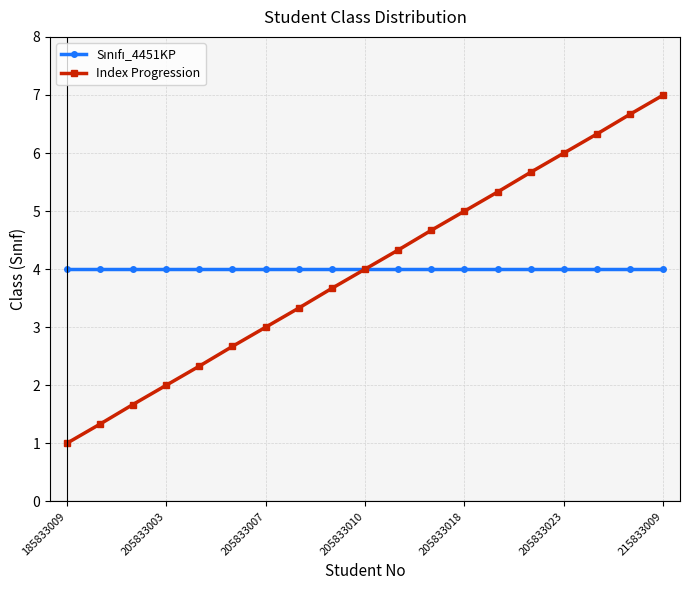

What is the smallest value displayed?

1.0